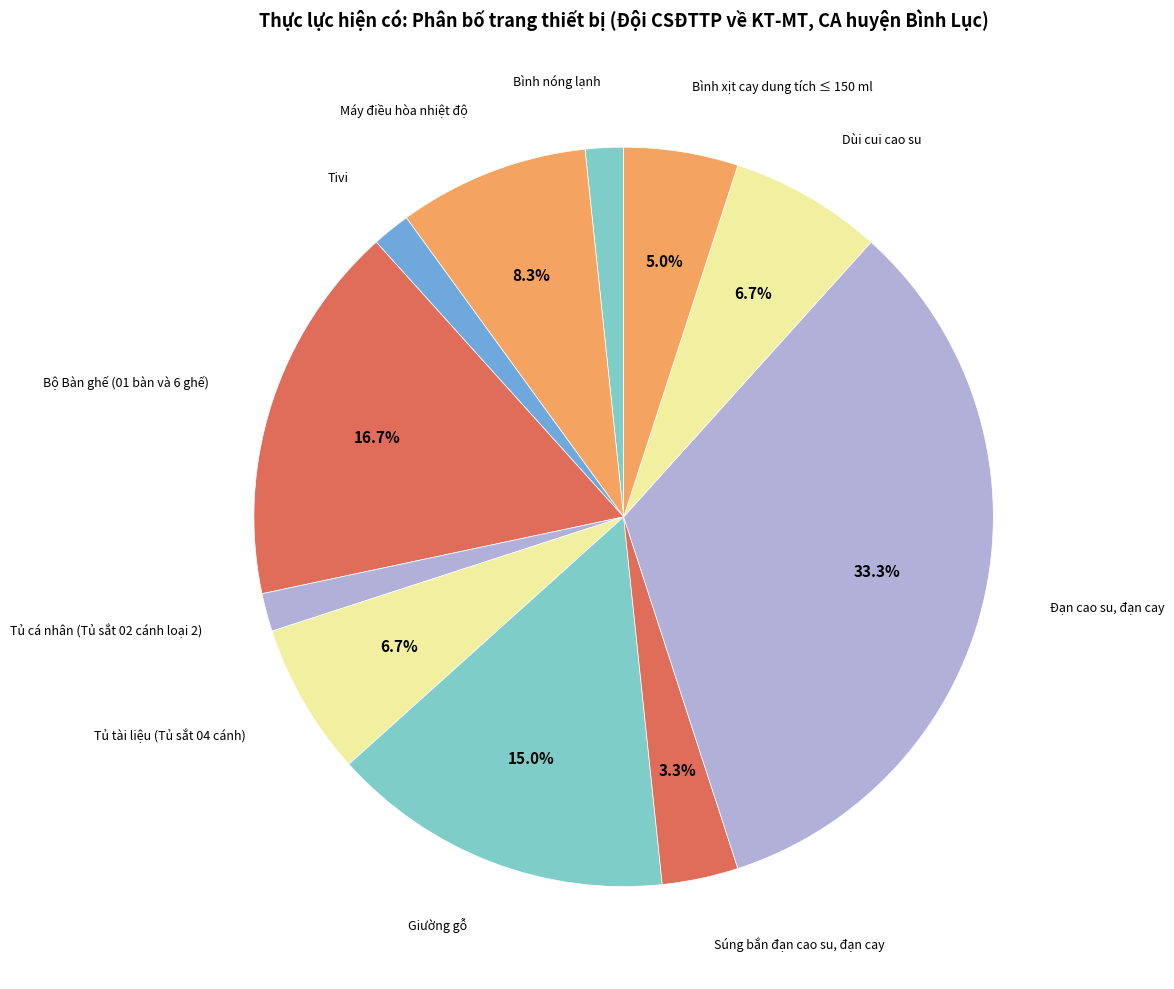

The Bình nóng lạnh slice represents 12% of the pie. True or false?

False